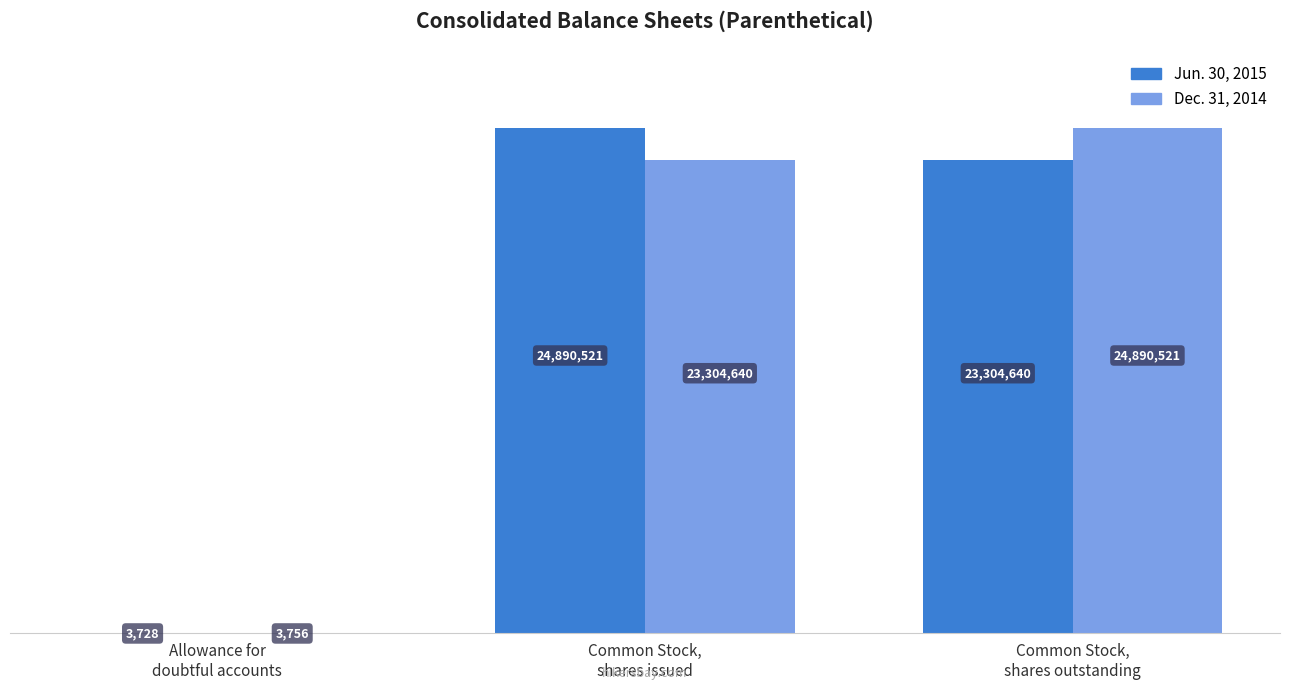

The Jun. 30, 2015 series shows 24890521 at Common Stock, shares issued. True or false?

True